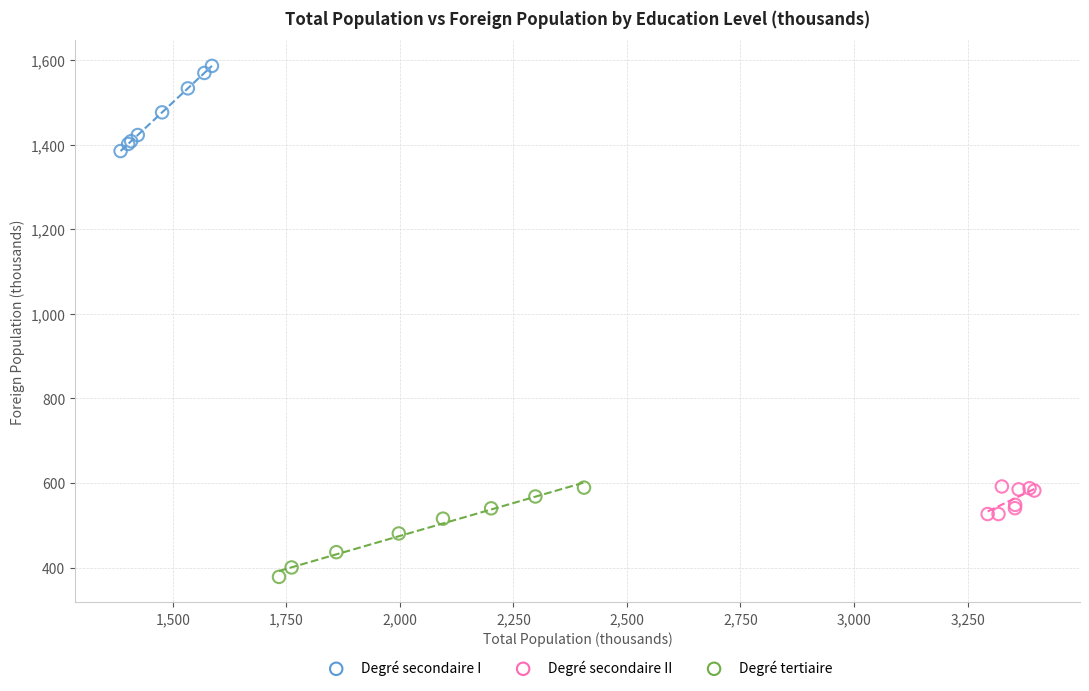

Which series contains the lowest Y value?

Degré tertiaire